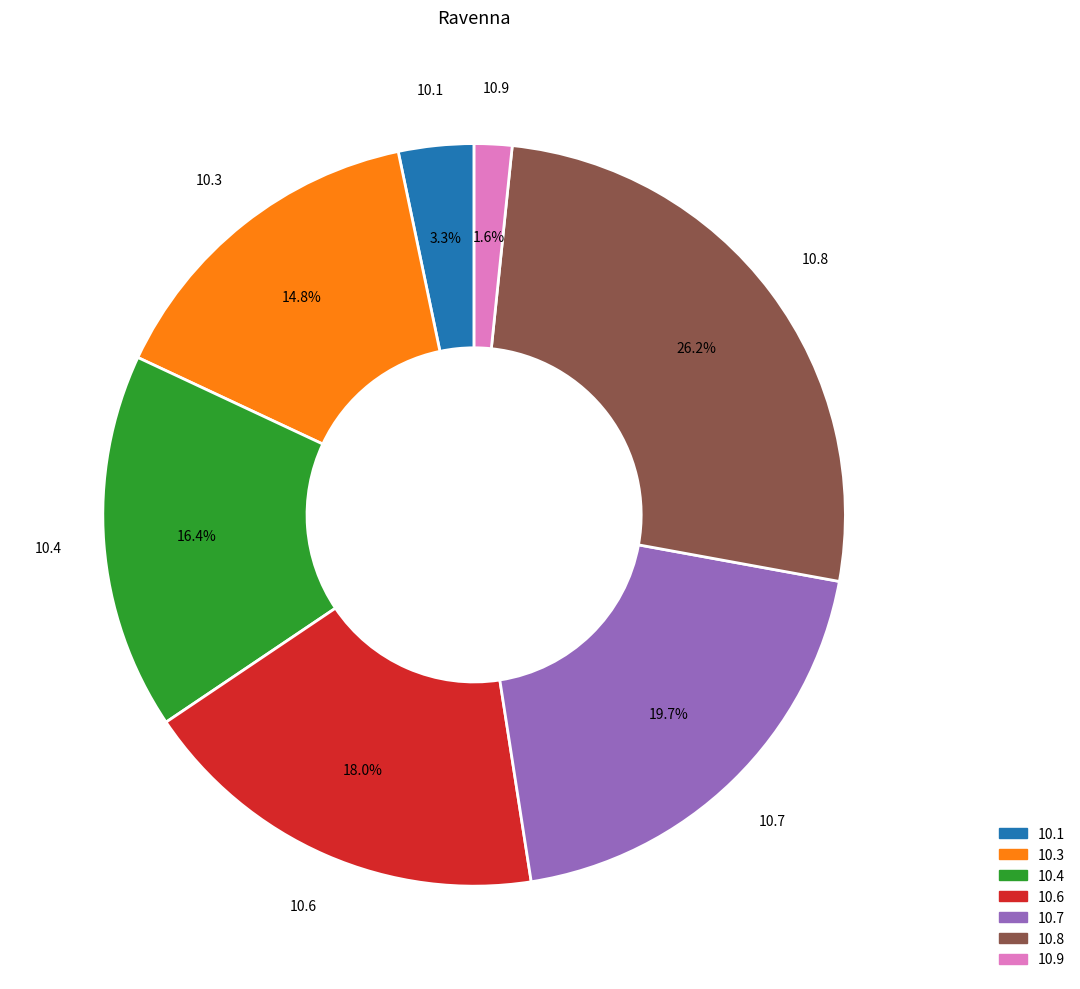

To the nearest percent, what is the difference between the largest and smallest slice percentages?

25%